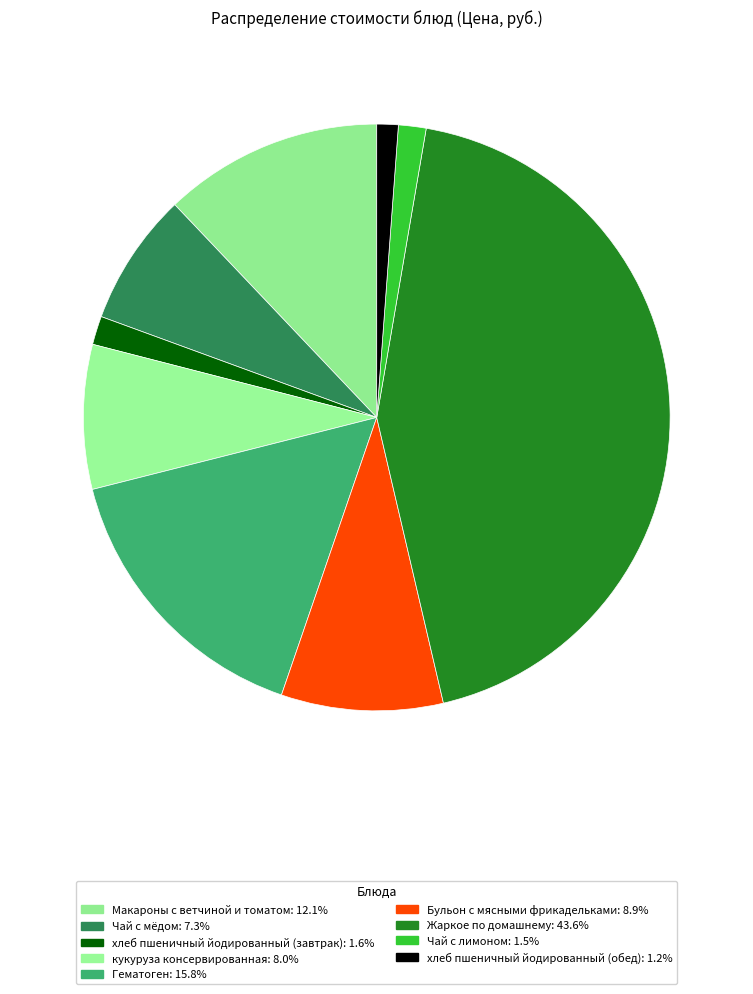

What is the change in value from кукуруза консервированная to Жаркое по домашнему?

+67.8